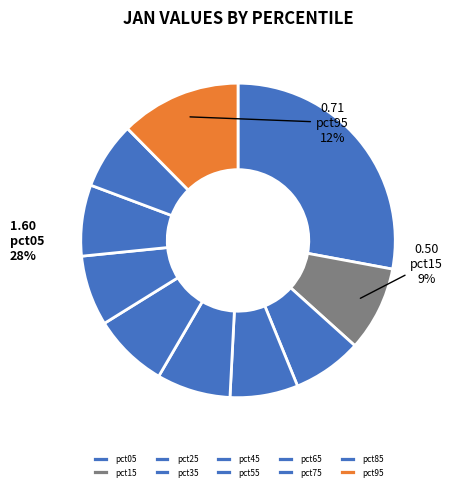

Is pct75 the majority of the pie?

No